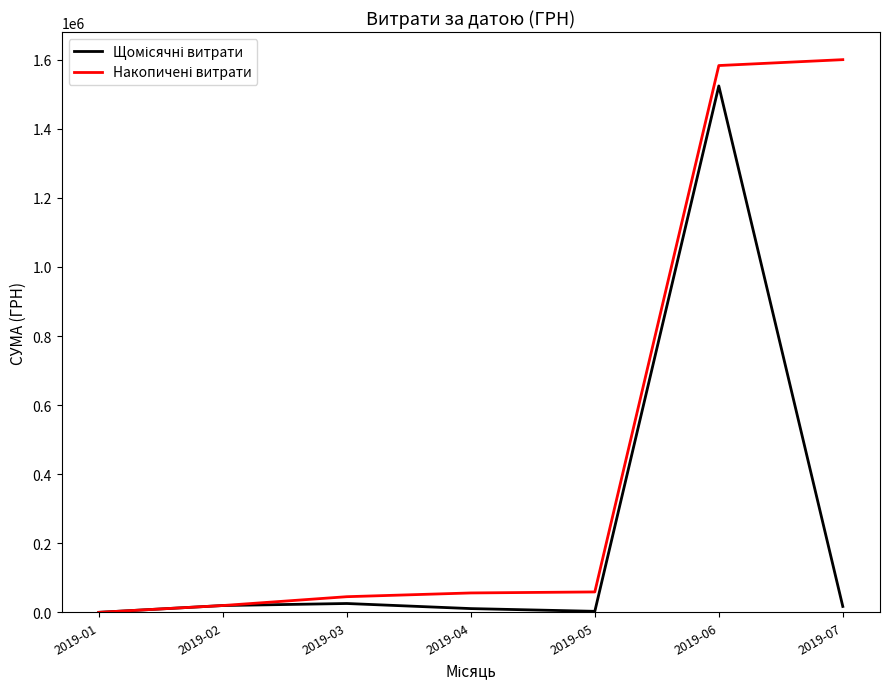

At which category is the sum across all series the highest?

2019-06